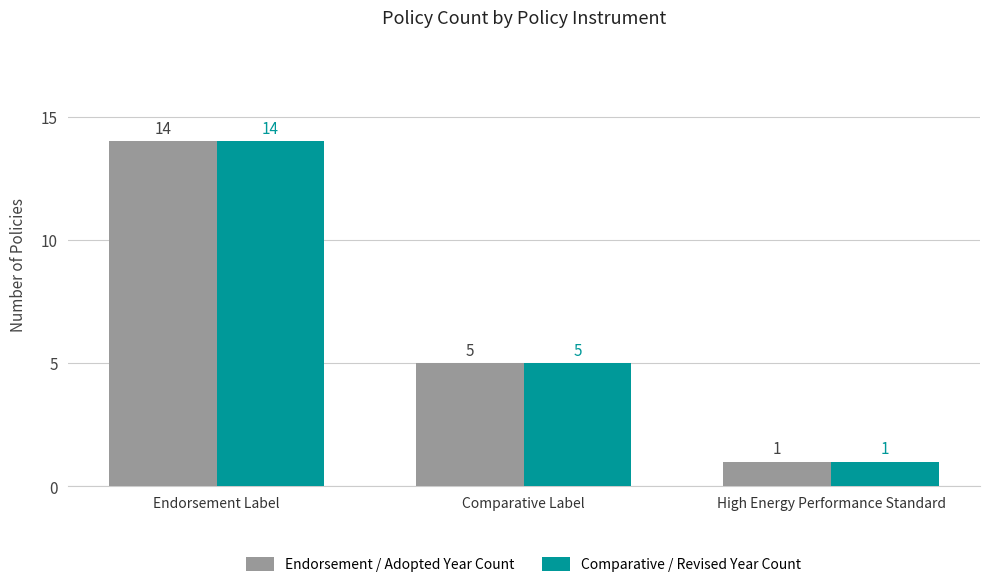

Reading right to left, list all the values displayed in this chart.

Endorsement / Adopted Year Count: 1	5	14
Comparative / Revised Year Count: 1	5	14